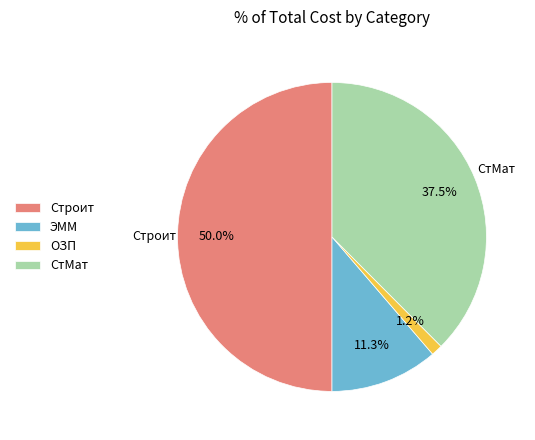

What is the ratio of the value at Строит to the value at СтМат?

1.3